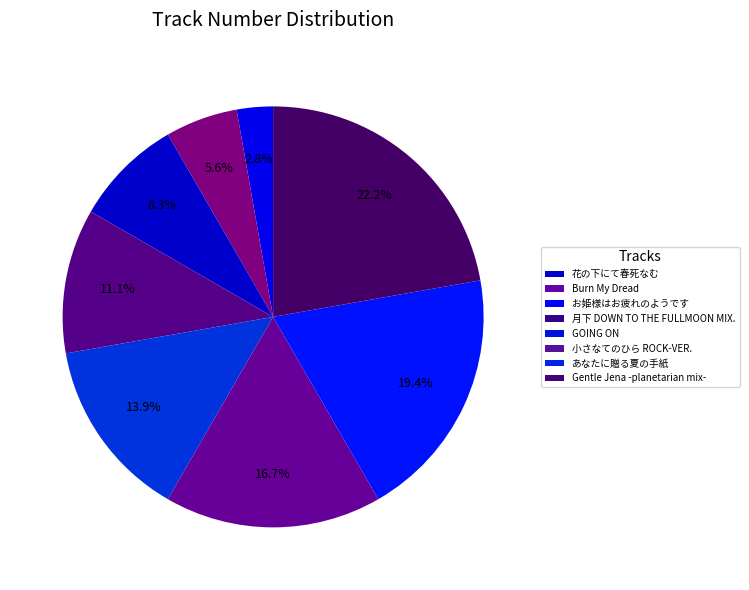

How many segments does this pie chart have?

8